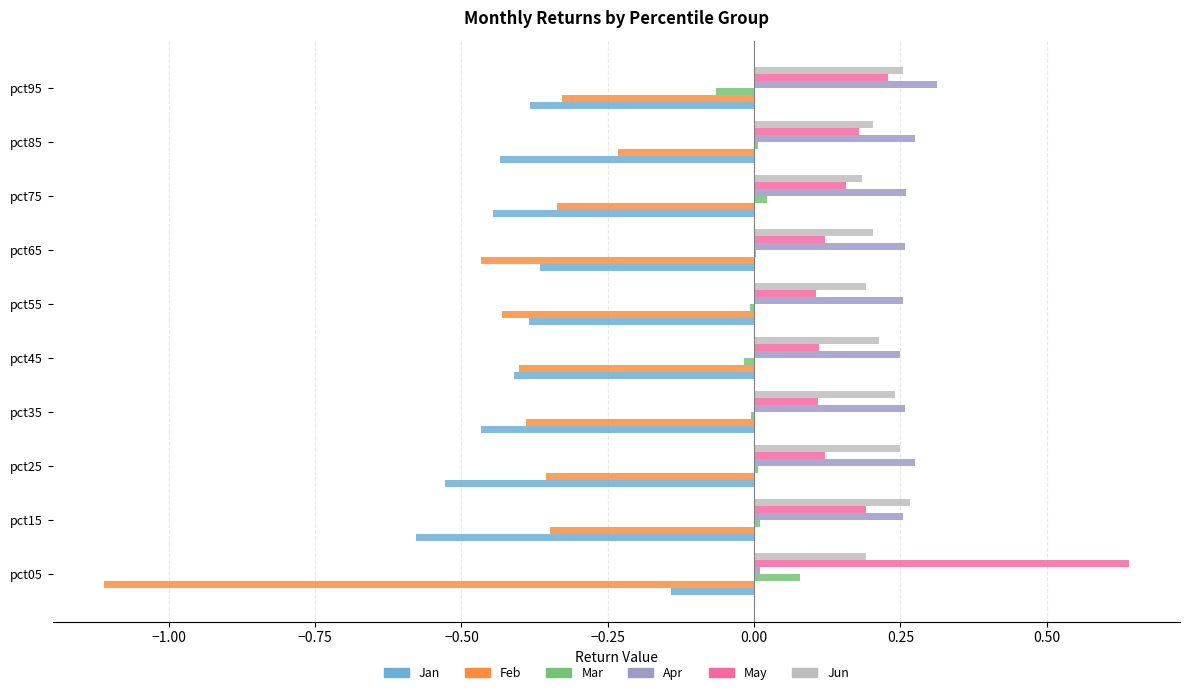

What are all the series names shown in the legend?

Jan, Feb, Mar, Apr, May, Jun